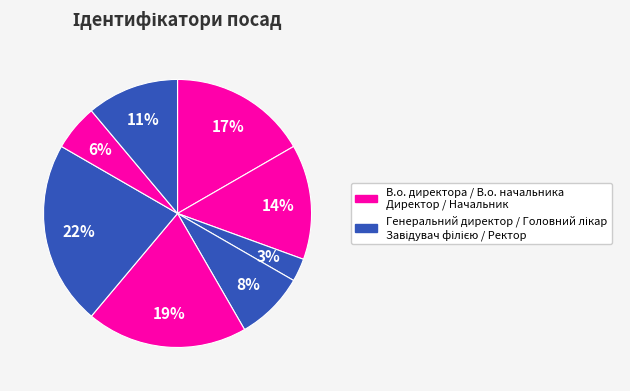

Is there a majority slice in this chart?

No